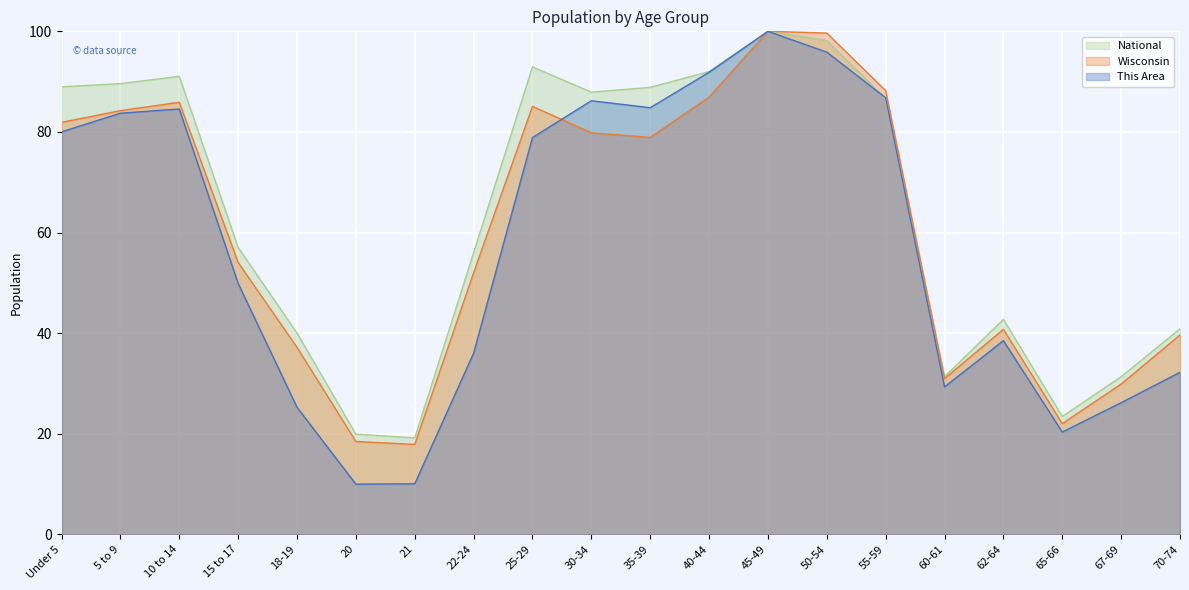

How many lines are shown in the chart?

3